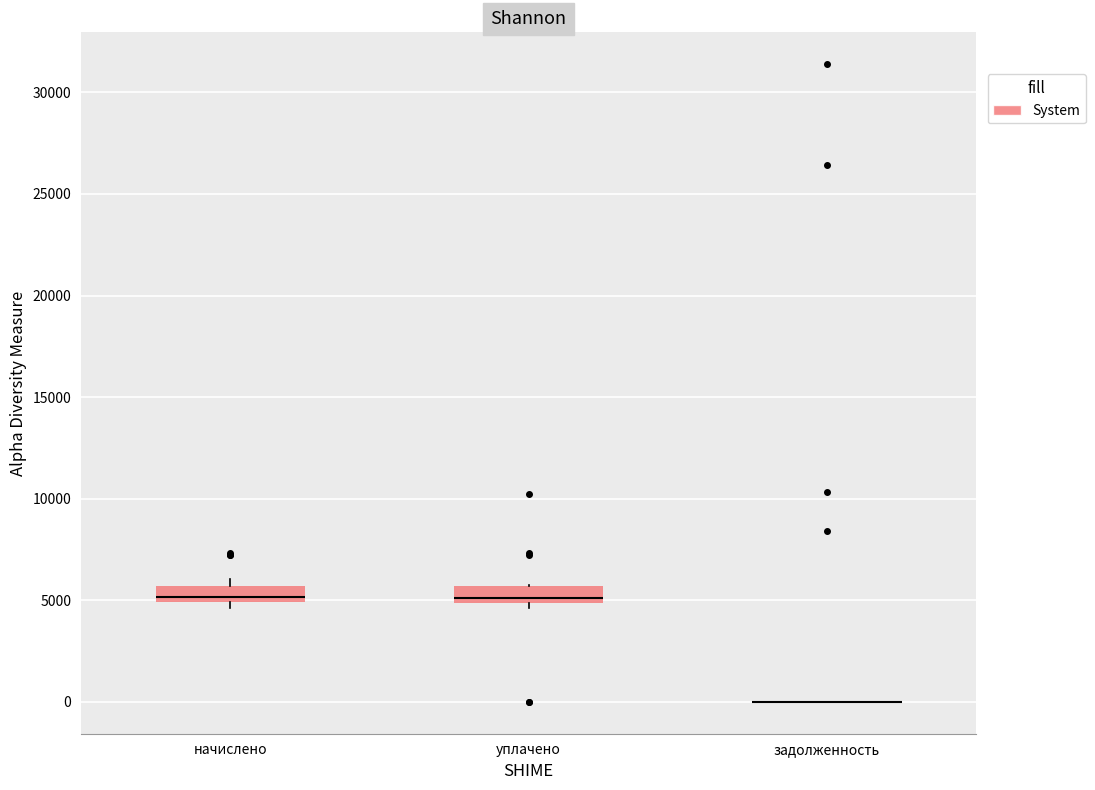

Reading left to right, read every box against the y-axis: the position of its median line, the range the box covers, and the ends of its whiskers. The values are not printed on the chart, so give them approximately, as read against the axis.

начислено: median 5000 (just above the box's lower edge), box 5000 to 5500, whiskers 4500 to 6000
уплачено: median 5000 (just above the box's lower edge), box 5000 to 5500, whiskers 4500 to 5500
задолженность: box collapsed to a line at 0, whiskers 0 to 0